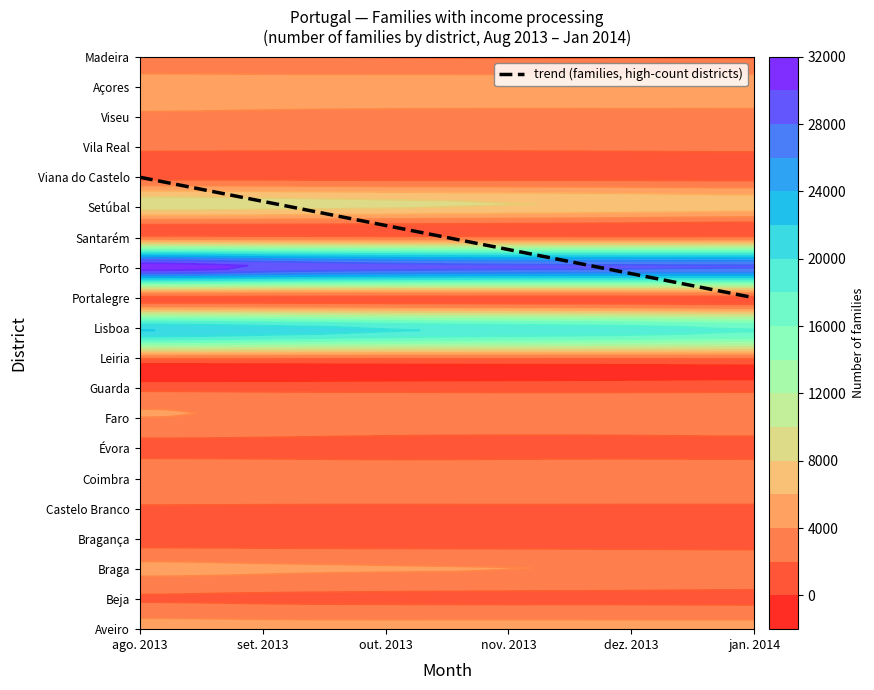

What is the sum of the Faro values at nov. 2013 and out. 2013?

6854